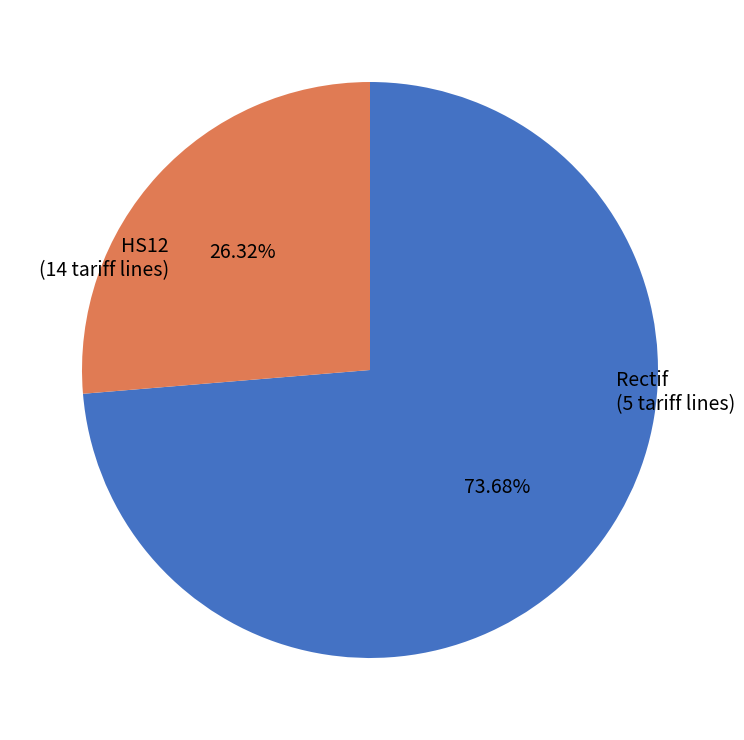

What is the ratio of the value at HS12 to the value at Rectif?

2.8